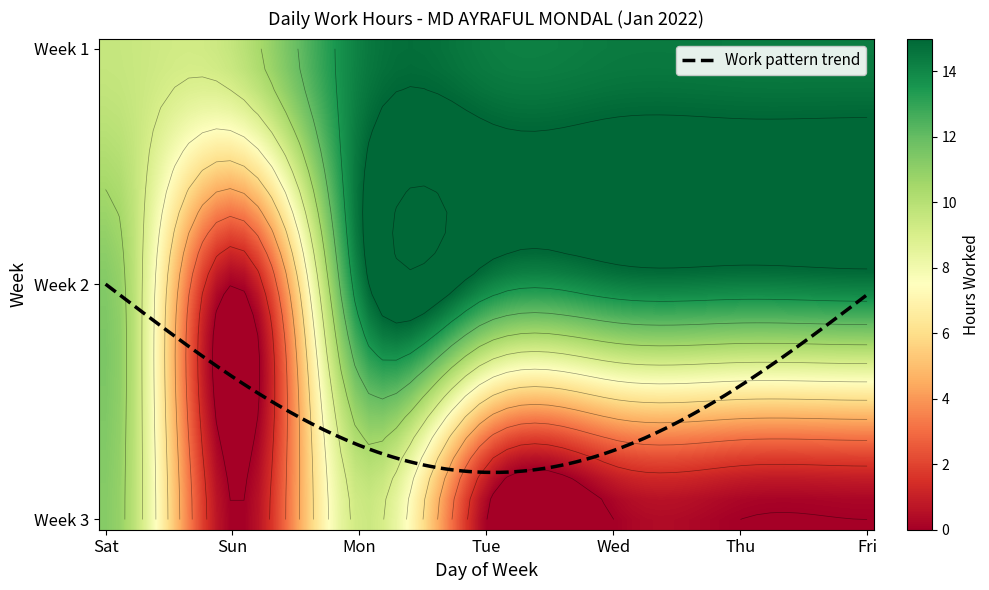

Reading left to right, list all the values displayed in this chart.

1: Sat=9.6	Sun=9.6	Mon=14.2	Tue=14.3	Wed=14.4	Thu=14.3	Fri=14.3
2: Sat=11.3	Sun=0.0	Mon=14.3	Tue=14.2	Wed=14.3	Thu=14.3	Fri=14.4
3: Sat=11.2	Sun=0.0	Mon=9.3	Tue=0.0	Wed=0.0	Thu=0.0	Fri=0.0